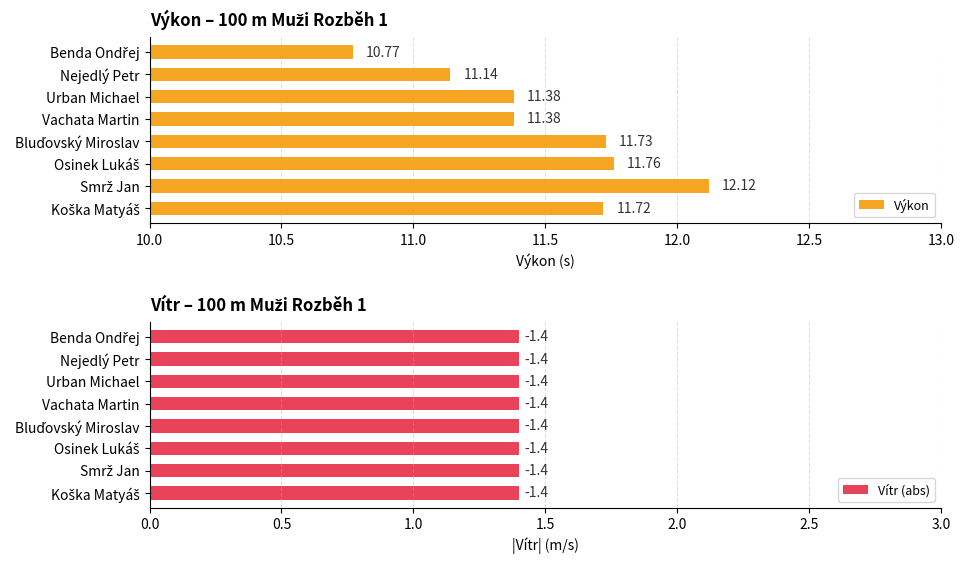

At which label is Výkon closest to 11?

Nejedlý Petr